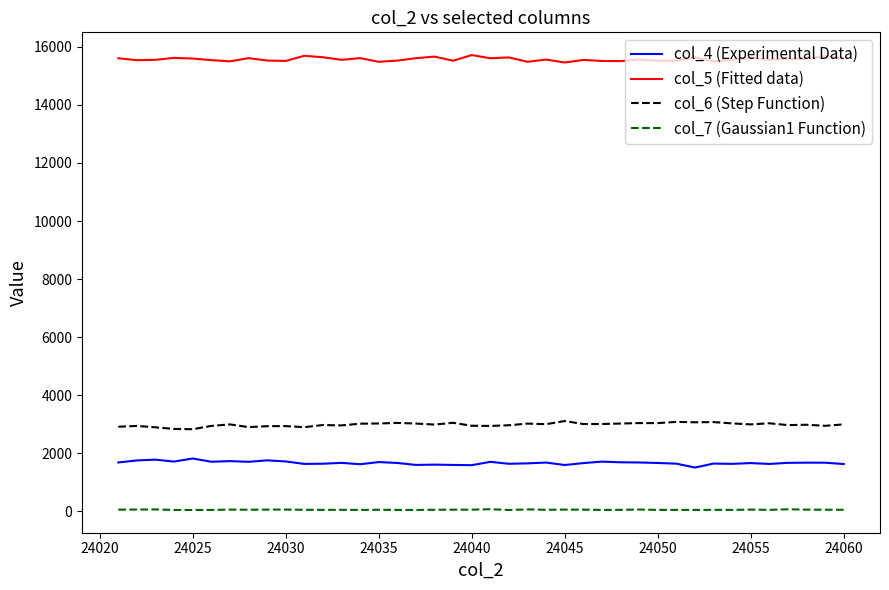

True or false: col_6 (Step Function) and col_5 (Fitted data) intersect in this chart.

False